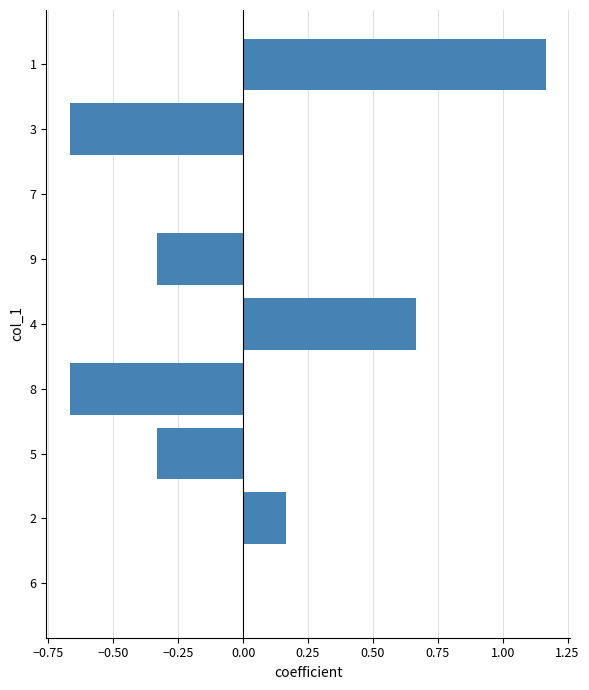

What is the change in value from 4 to 3?

-1.3